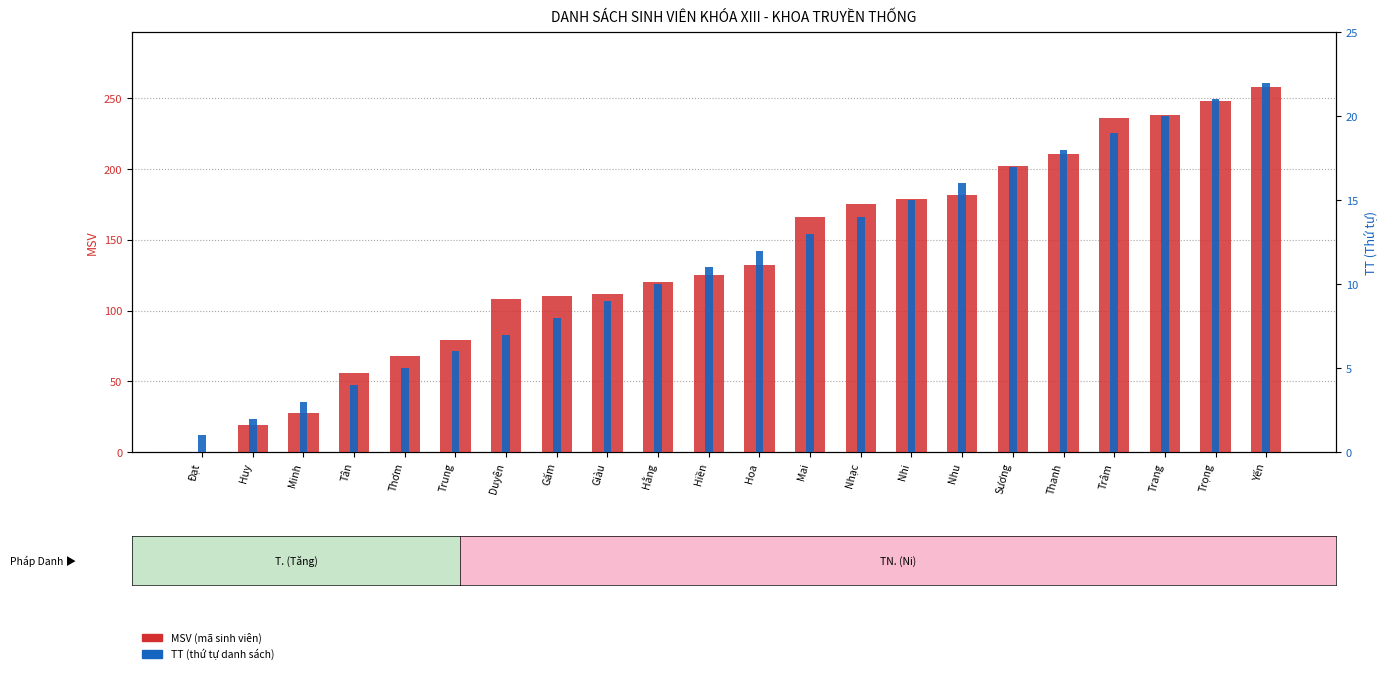

The value of MSV at Nhi is 120. True or false?

False